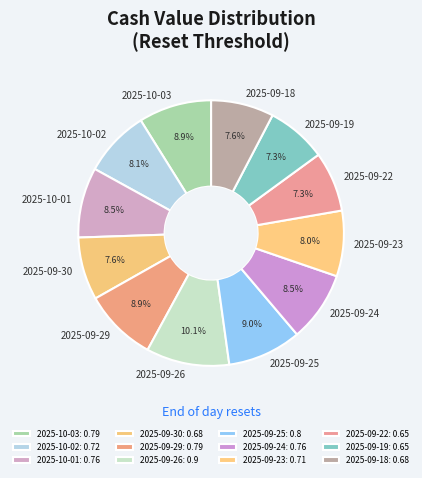

True or false: 2025-09-26 accounts for 19% of the total.

False